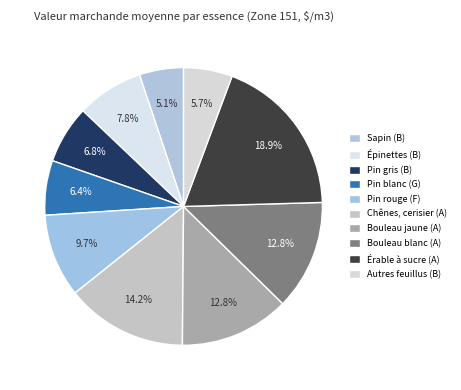

How many segments does this pie chart have?

10